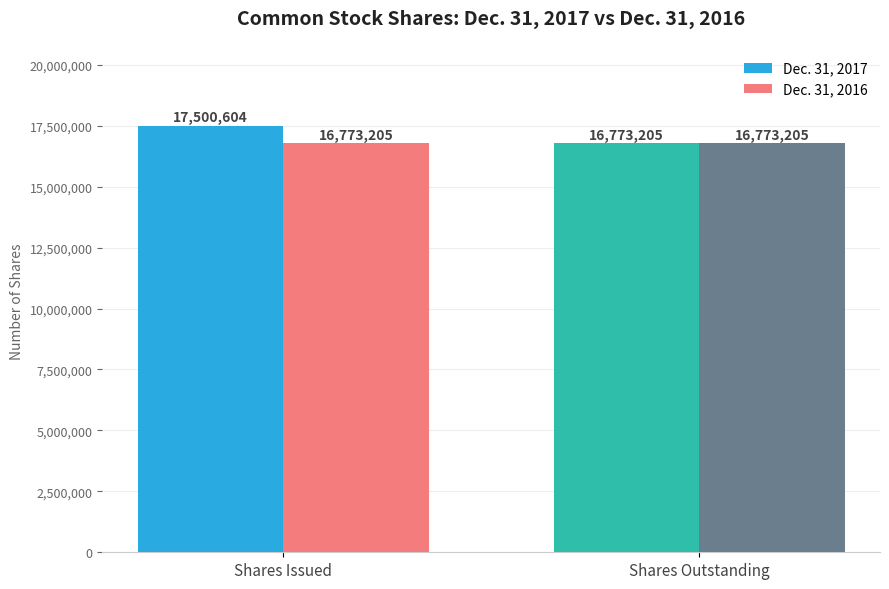

What is the total value across all series at Shares Outstanding?

33546410